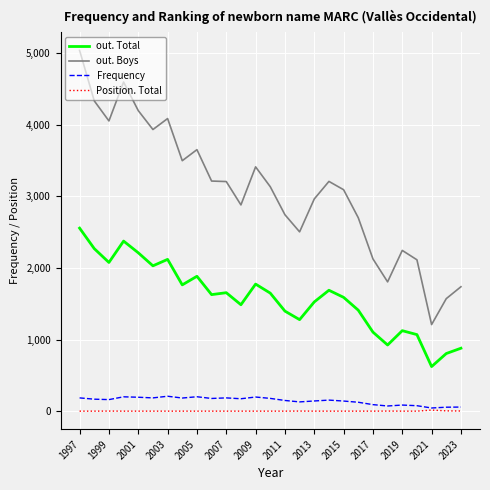

What is the smallest value displayed?

1